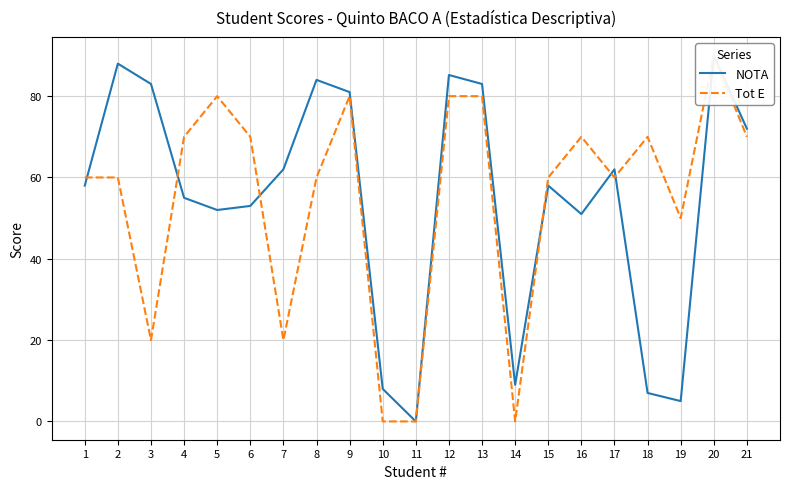

True or false: Tot E and NOTA cross at least once.

True